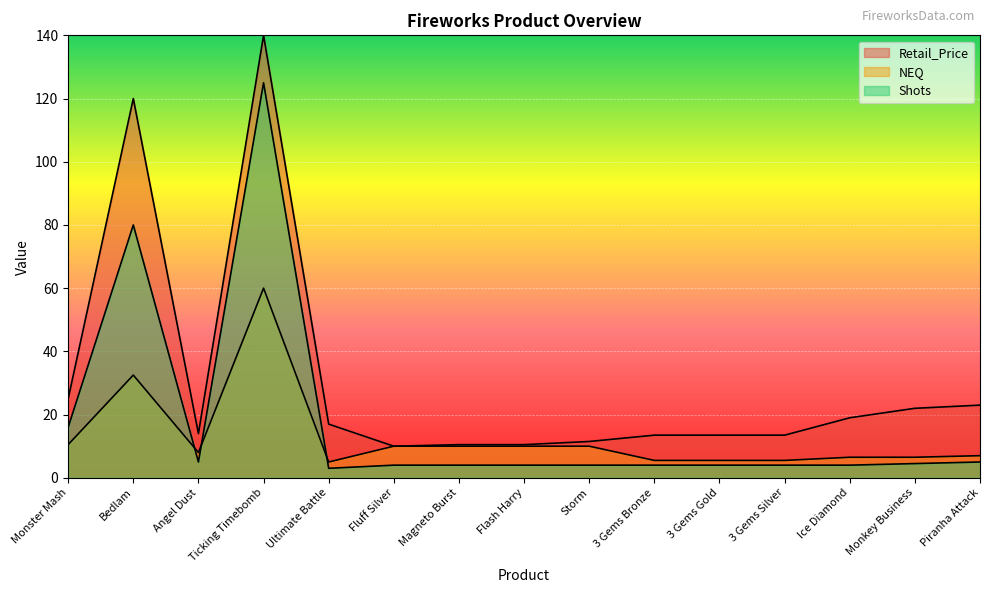

What is the maximum value shown in the chart?

140.0